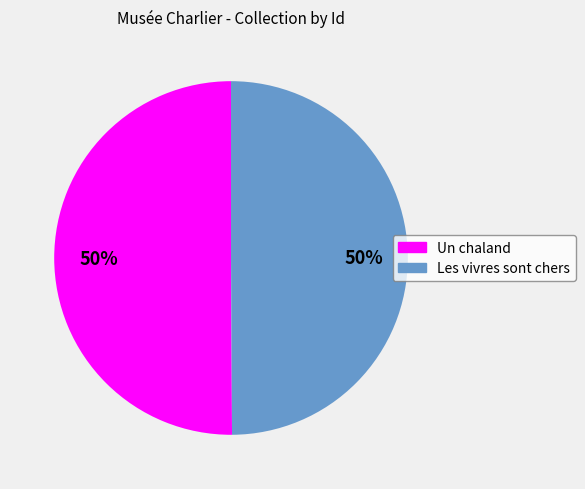

Do Un chaland and Les vivres sont chers together represent more than half of the pie?

Yes